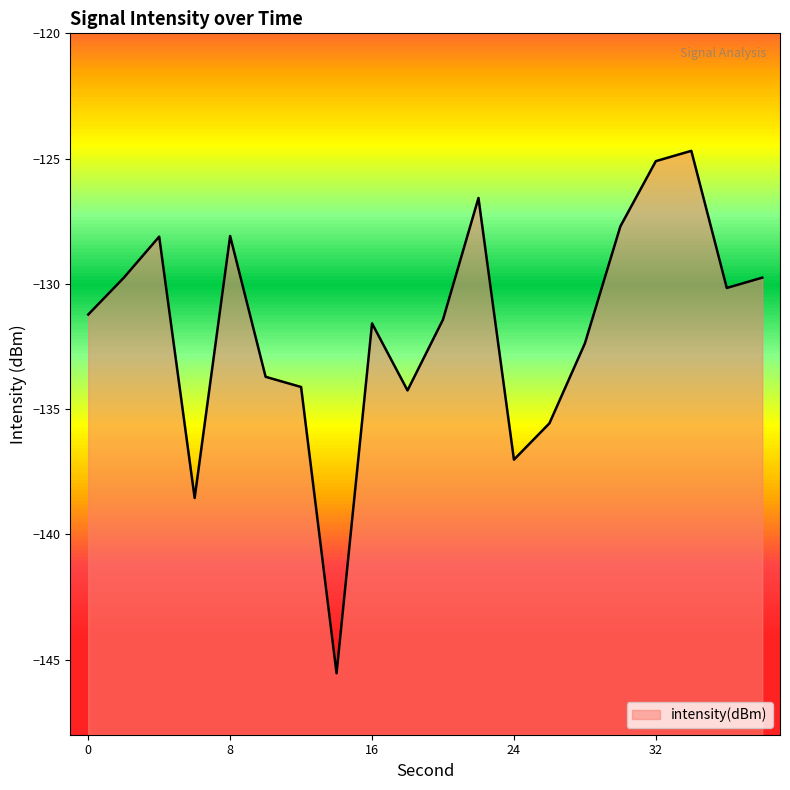

Reading right to left, what are all the values shown in this chart?

-129.8	-130.2	-124.7	-125.1	-127.7	-132.4	-135.6	-137.0	-126.6	-131.4	-134.3	-131.6	-145.5	-134.1	-133.7	-128.1	-138.5	-128.1	-129.8	-131.2